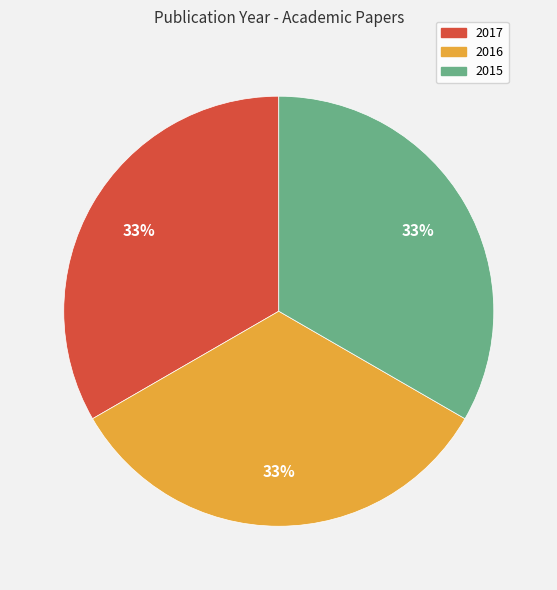

How many slices are in this pie chart?

3